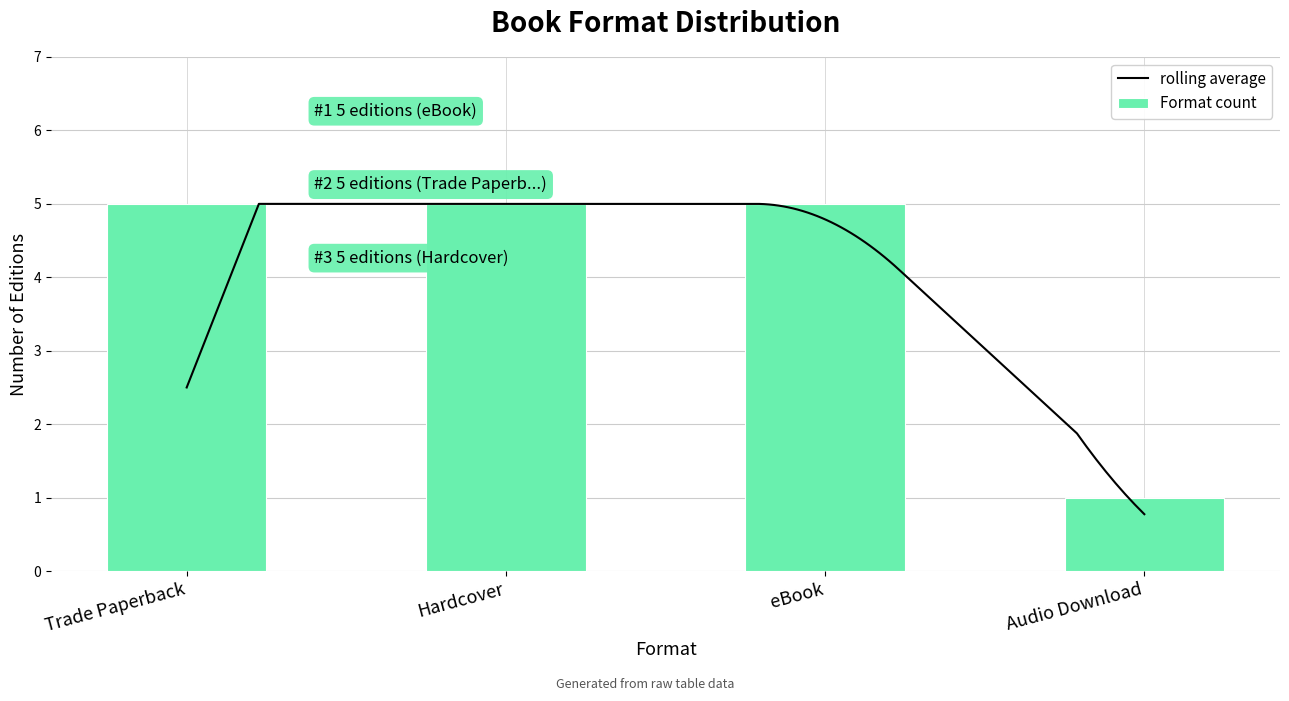

What is the lowest value of the rolling average series?

0.8